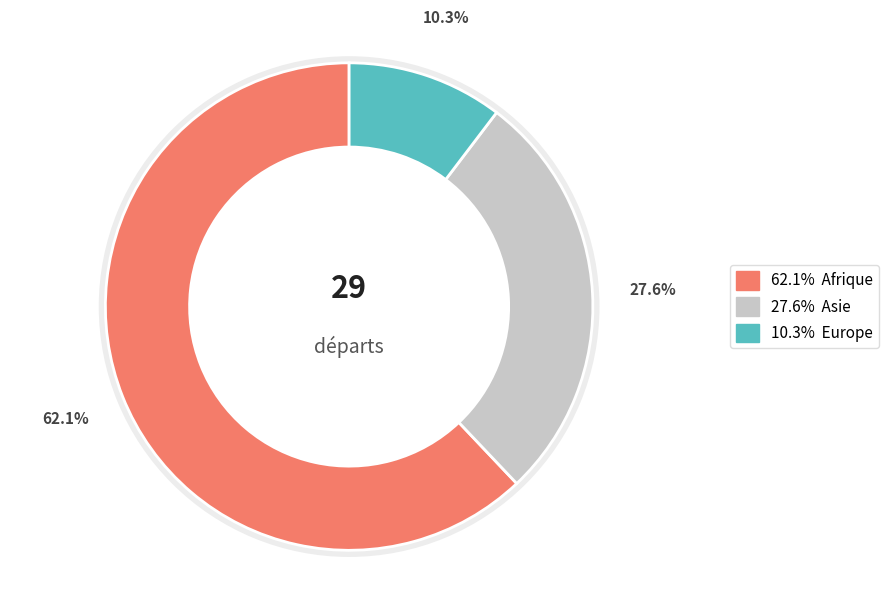

What is the total percentage of Europe and Afrique?

72.4%